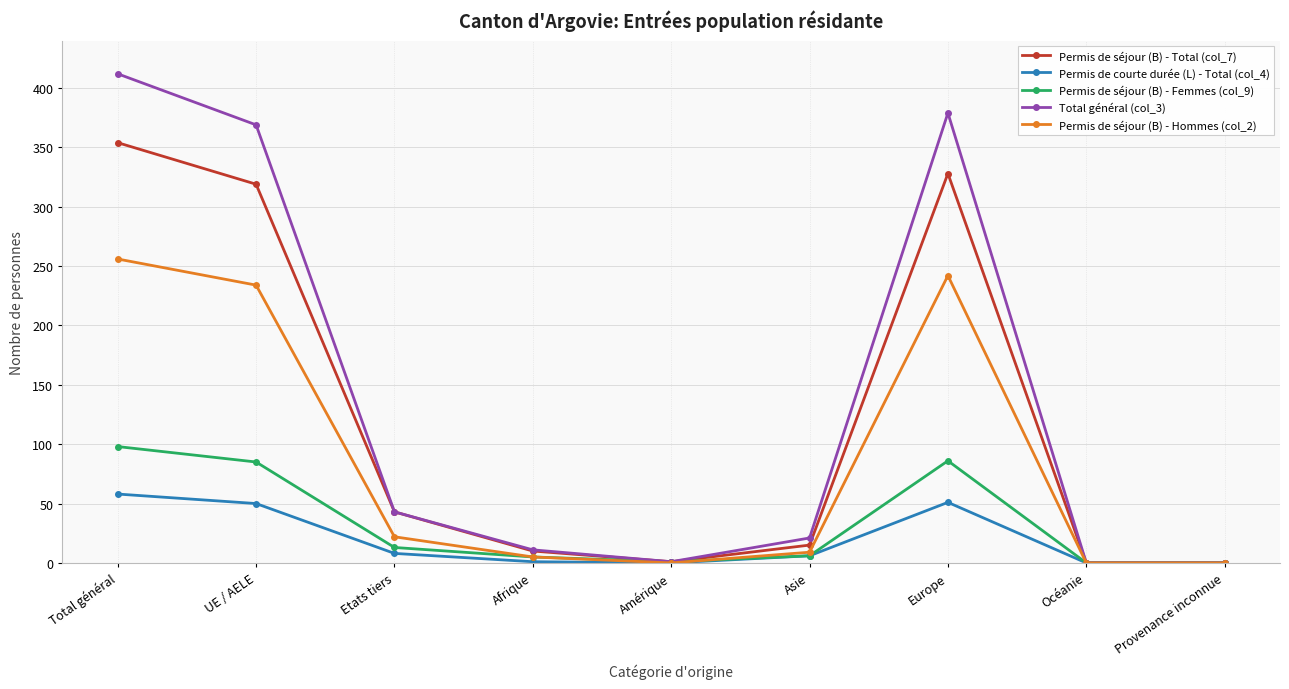

True or false: Permis de courte durée (L) - Total (col_4) has a value of 0 at Amérique.

True